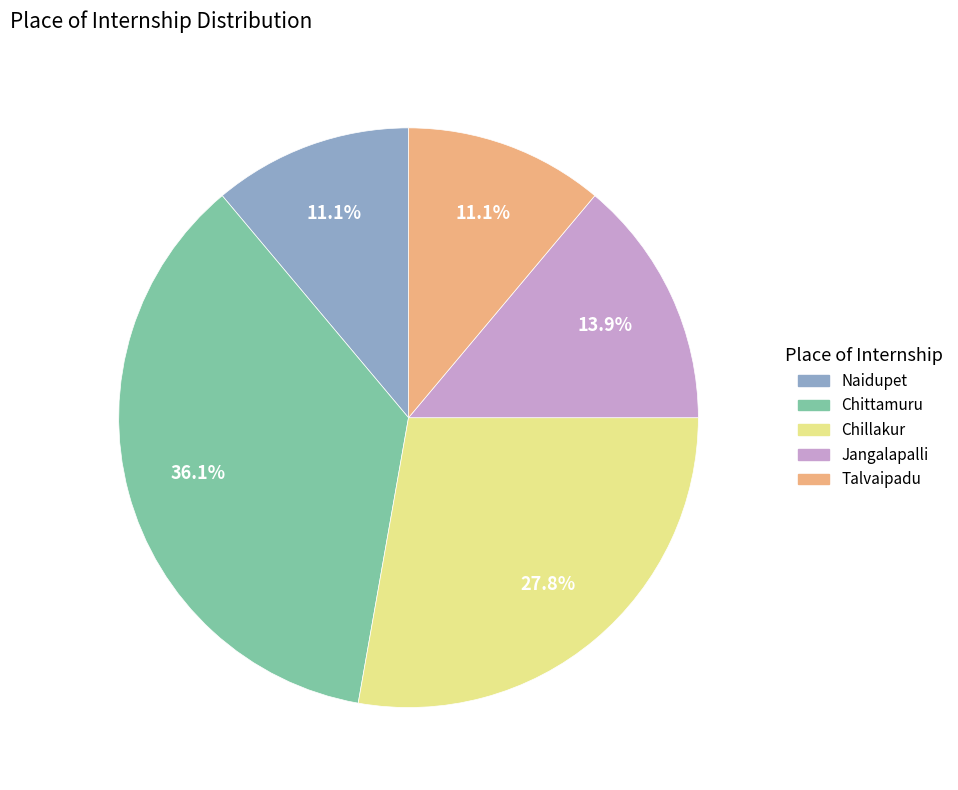

To the nearest percent, what is the difference between the largest and smallest slice percentages?

25%